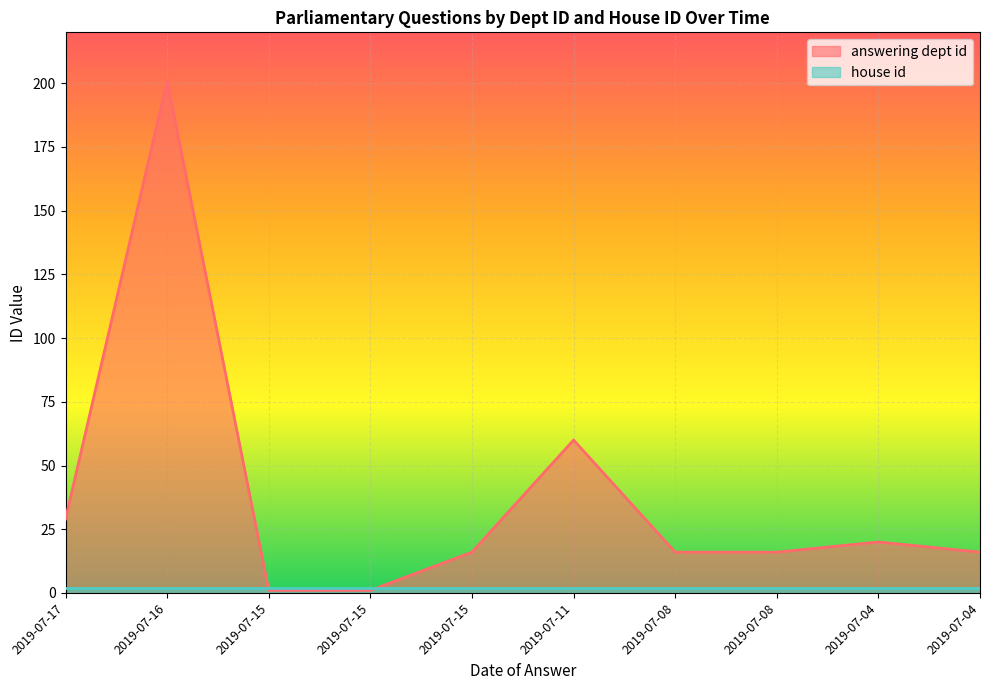

What is the smallest value displayed?

1